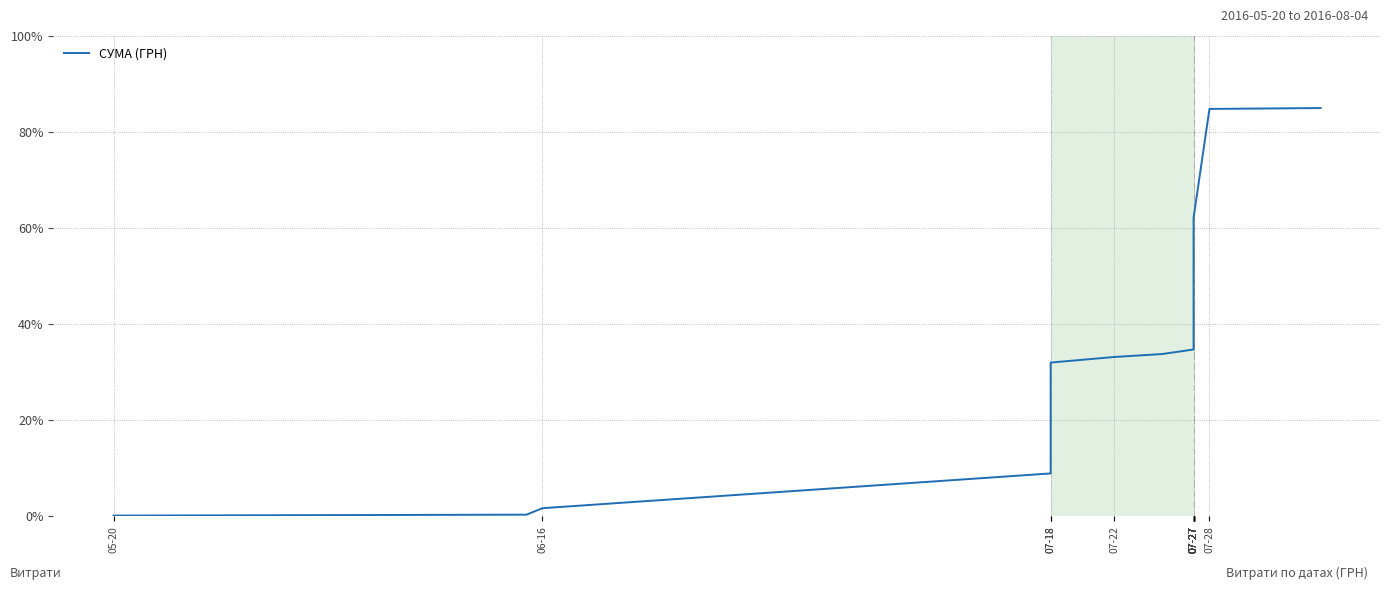

True or false: there are more than 1 points higher than both neighbors.

False